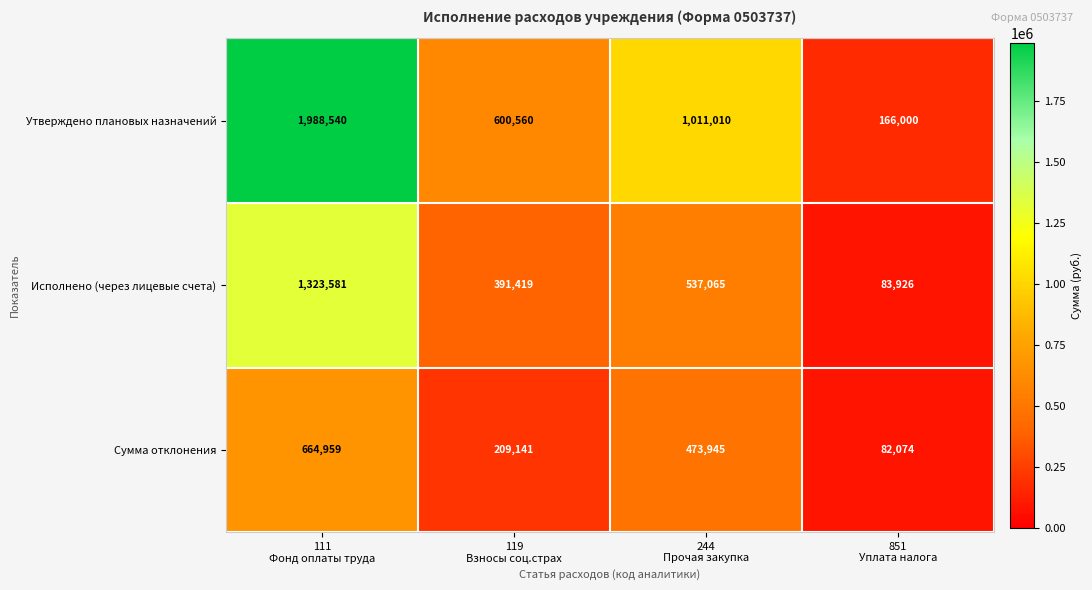

How many Утверждено плановых назначений values are between 600560 and 1988540?

3